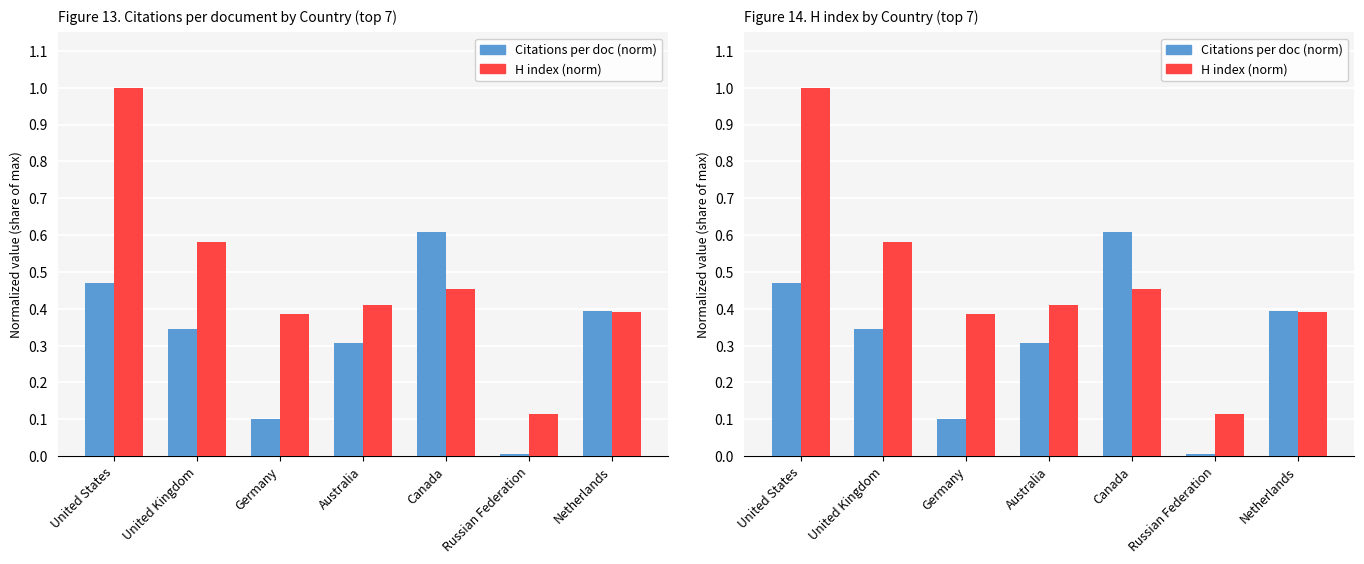

Where is Citations per doc (norm) nearest to the value 0?

Russian Federation